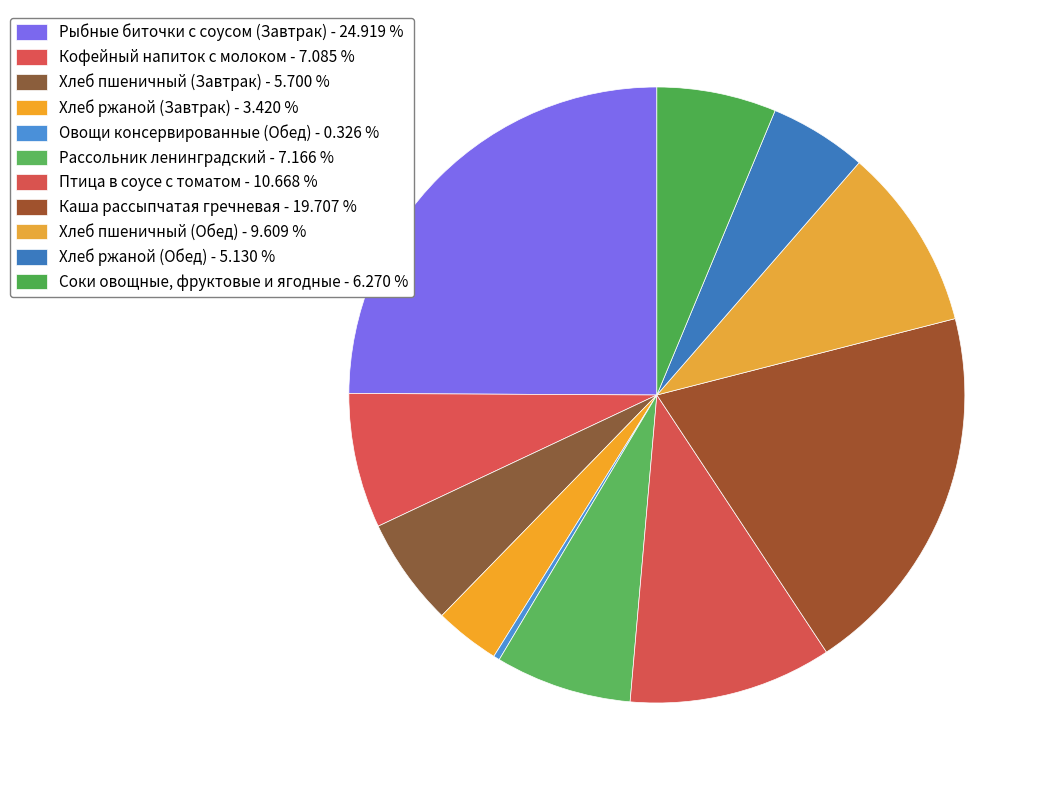

Is there any slice that represents more than half of the pie?

No